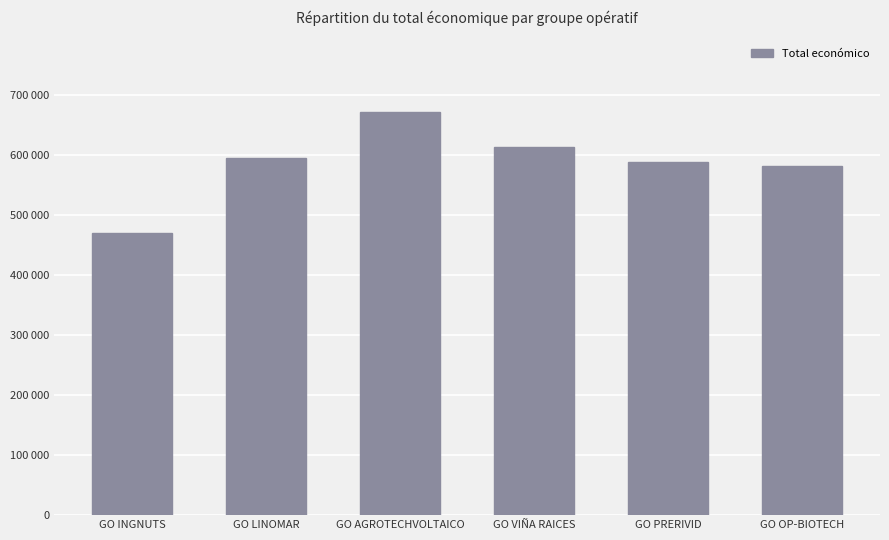

What is the change in value from GO AGROTECHVOLTAICO to GO PRERIVID?

-83076